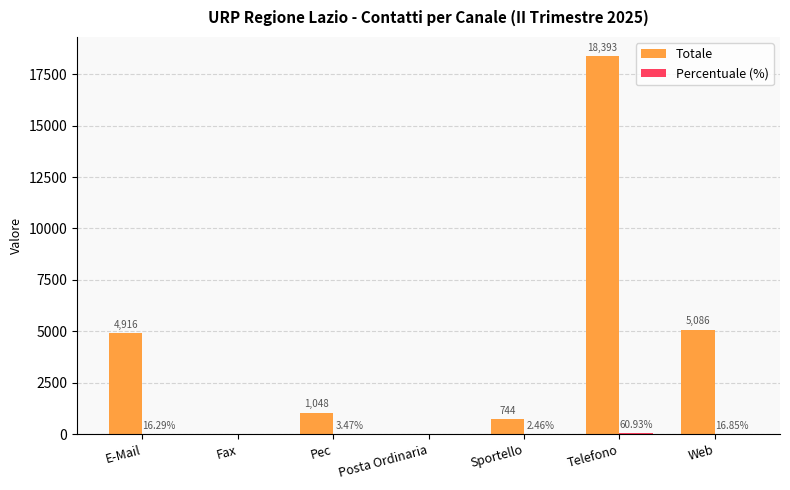

Which series changed the most between Telefono and Web?

Totale